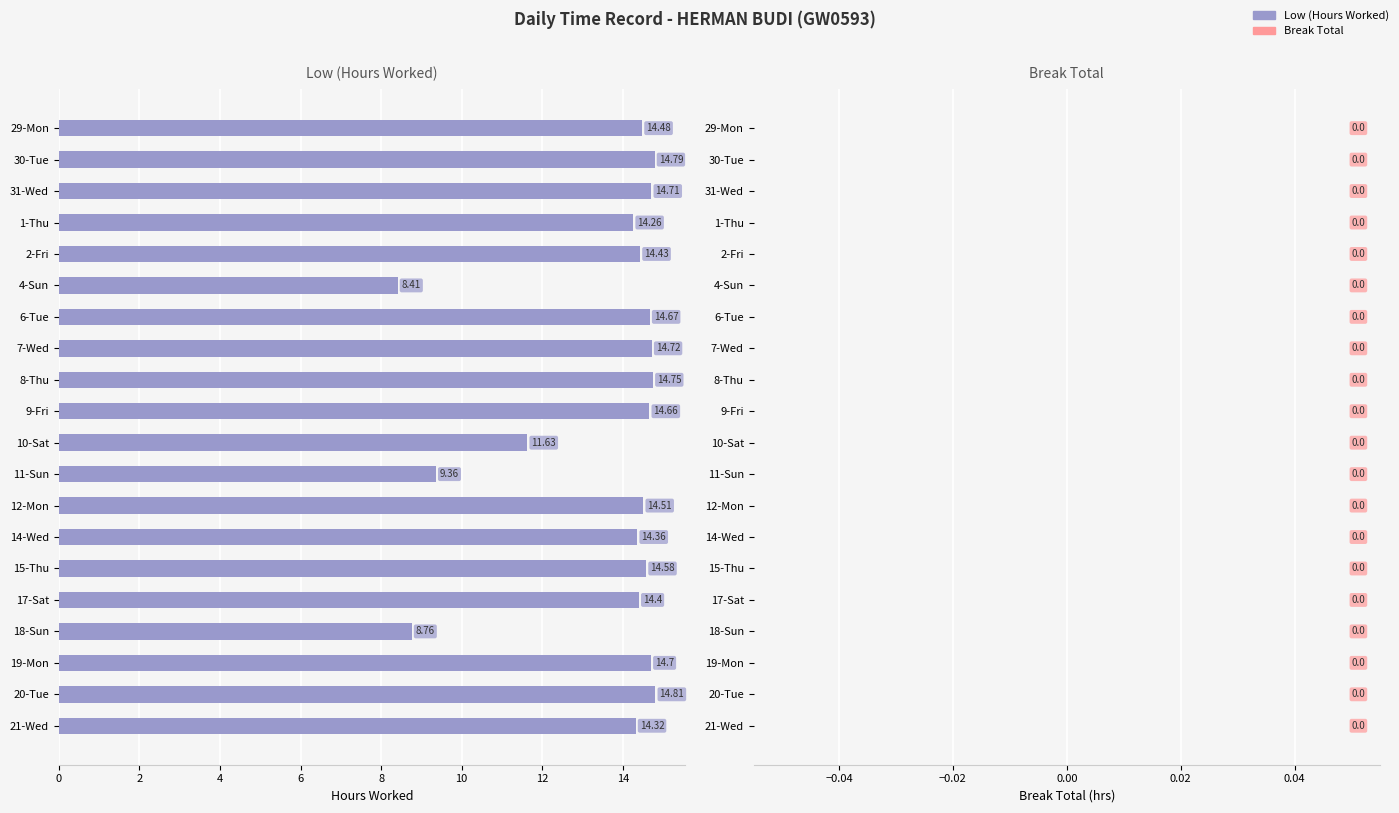

Approximately how many times larger is the value at 19-Mon compared to 9-Fri?

1.0